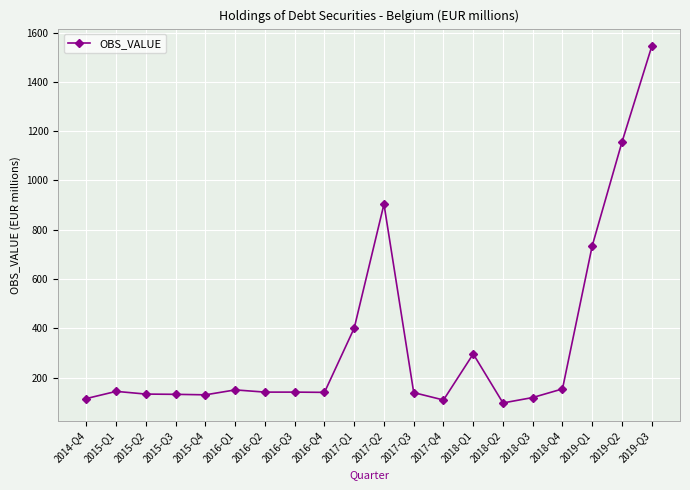

What is the greatest value displayed?

1544